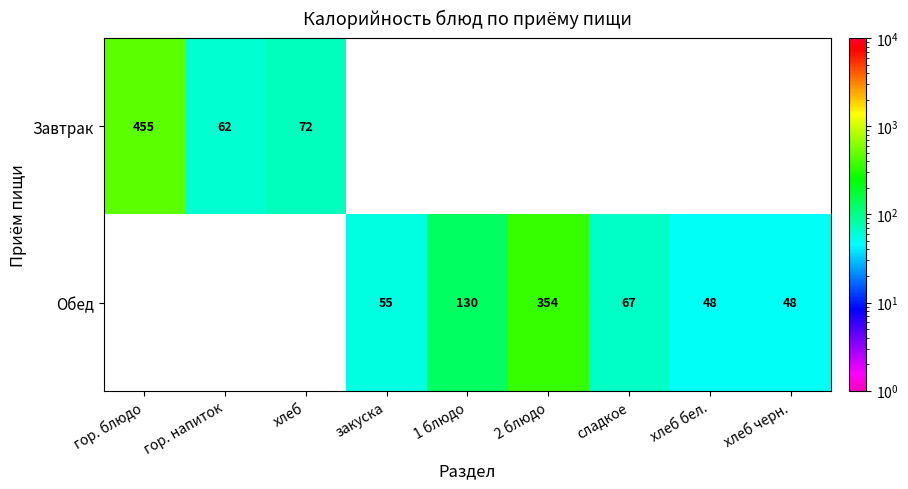

The value of Обед at хлеб черн. is 72. True or false?

False